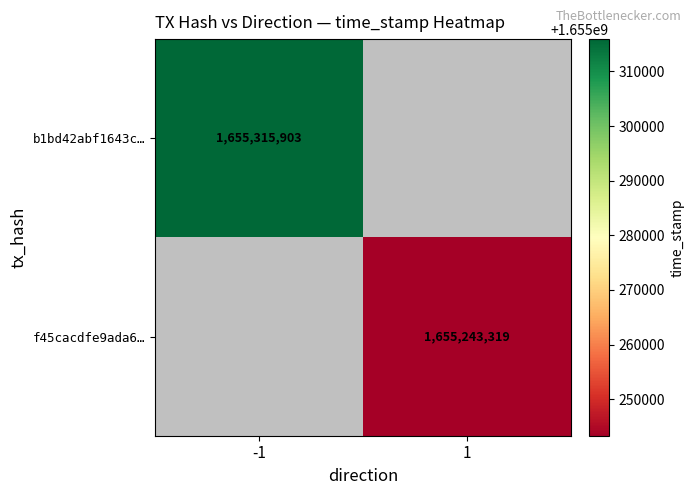

What is the smallest value displayed?

1655243319.0